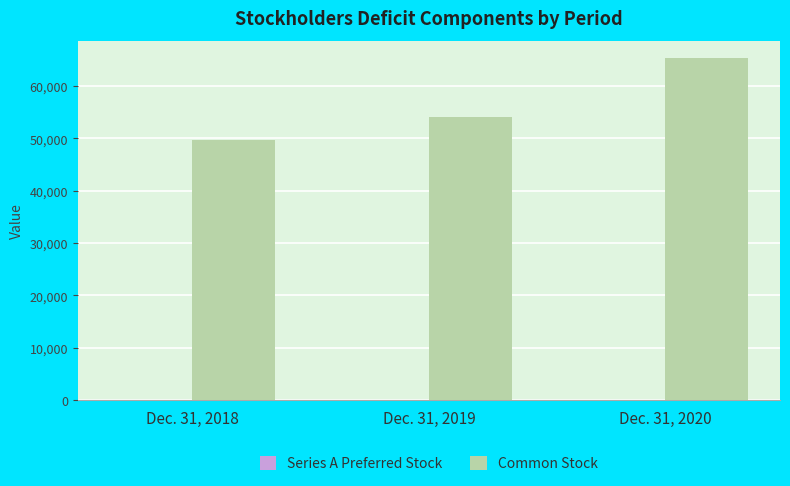

Does the chart contain stacked bars?

No